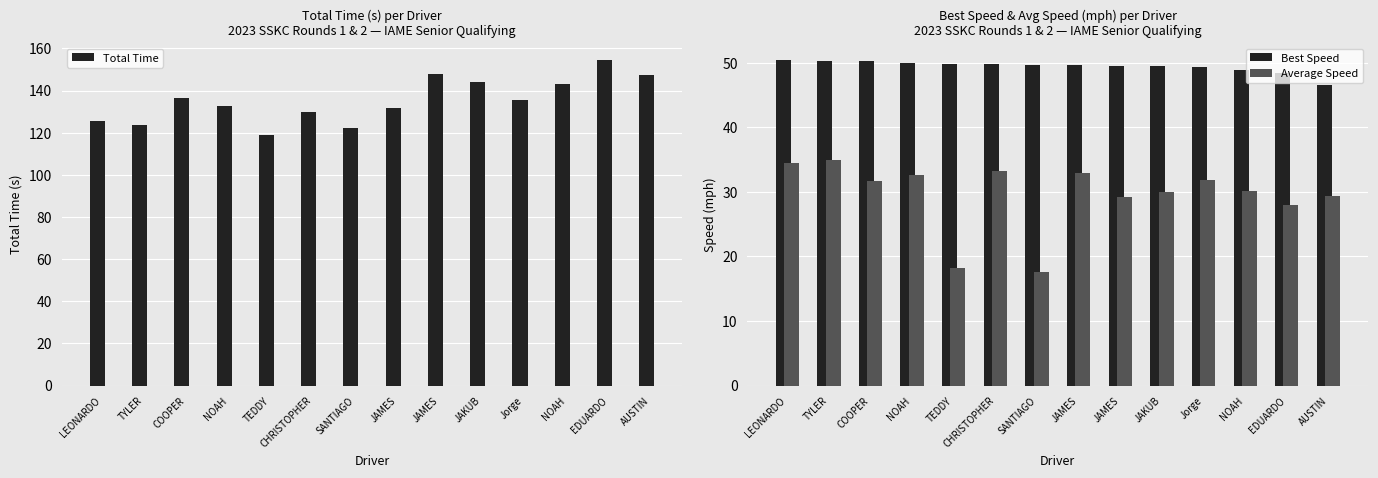

Reading left to right, what are all the values shown in this chart?

Total Time: 125.5	123.6	136.5	132.6	119.1	129.9	122.4	131.6	148.0	143.9	135.4	143.2	154.7	147.4
Best Speed: 50.5	50.3	50.3	50.0	49.8	49.8	49.7	49.6	49.5	49.4	49.3	48.9	48.4	46.5
Average Speed: 34.4	35.0	31.6	32.6	18.1	33.3	17.6	32.8	29.2	30.0	31.9	30.2	27.9	29.3